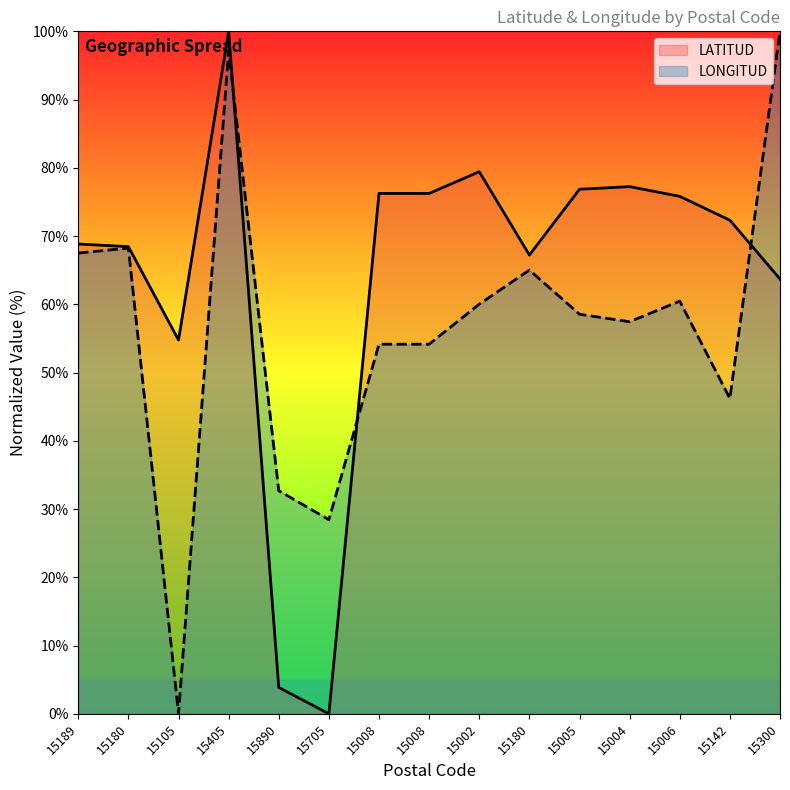

List the series in order of their peak value, highest first.

LATITUD, LONGITUD